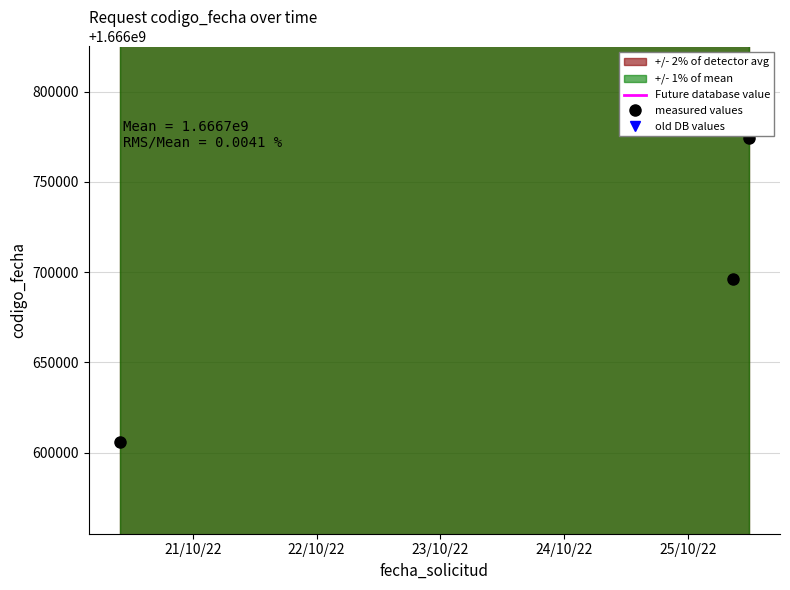

Count the number of categories in the chart.

3